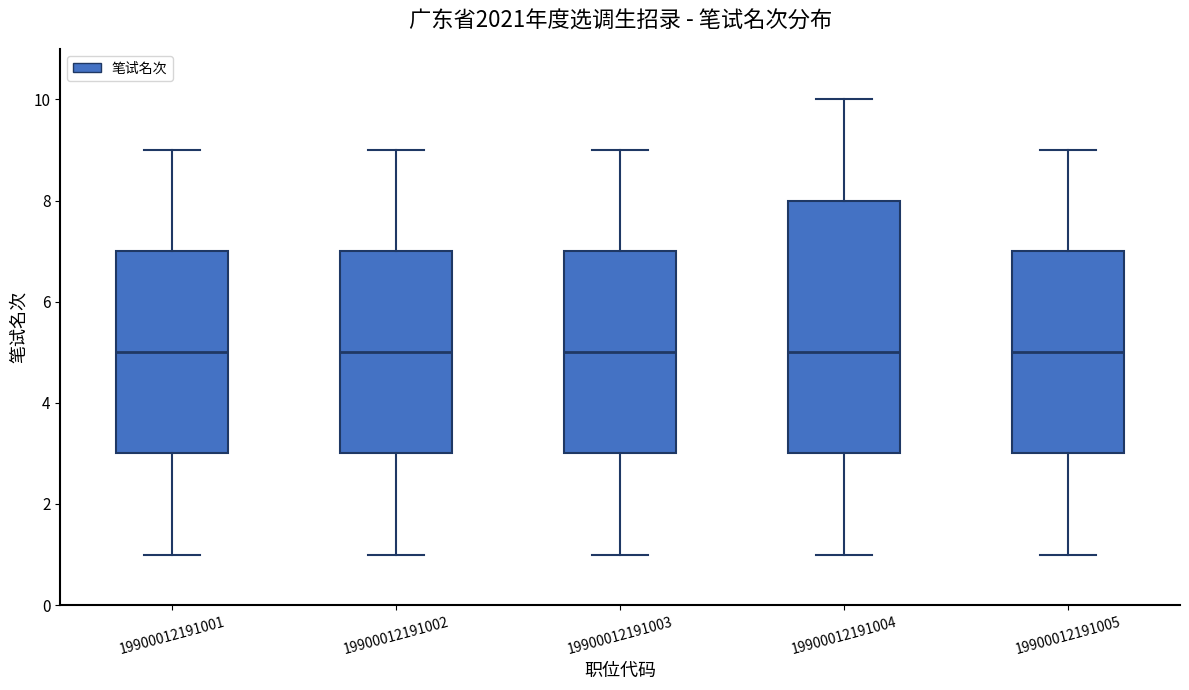

Reading left to right, transcribe this box plot: for each box, give where its median line is, the range the box spans, and where its two whiskers end, as read against the y-axis. The values are not printed on the chart, so give them approximately, as read against the axis.

19900012191001: median 5, box 3 to 7, whiskers 1 to 9
19900012191002: median 5, box 3 to 7, whiskers 1 to 9
19900012191003: median 5, box 3 to 7, whiskers 1 to 9
19900012191004: median 5, box 3 to 8, whiskers 1 to 10
19900012191005: median 5, box 3 to 7, whiskers 1 to 9